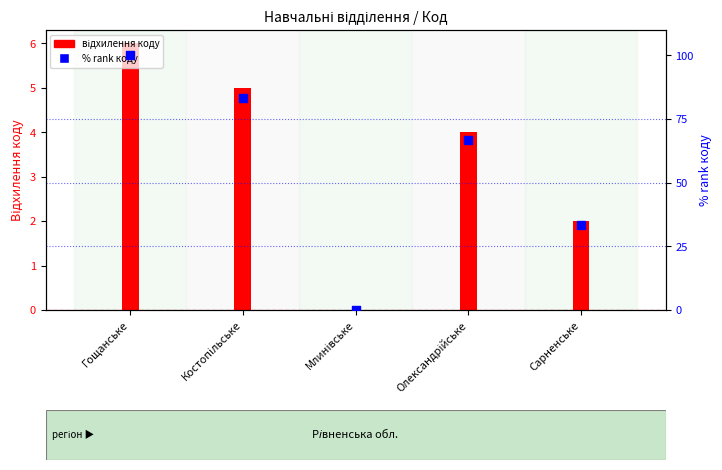

Which has a higher value, Млинівське or Олександрійське?

Олександрійське